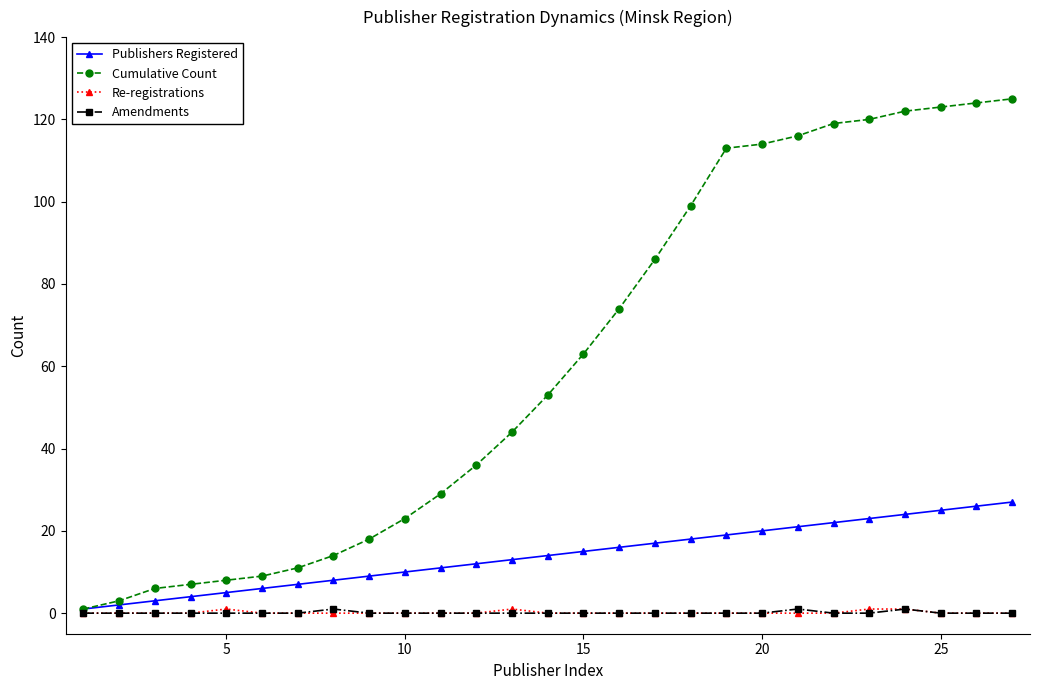

Which series has the largest total across all categories?

Cumulative Count